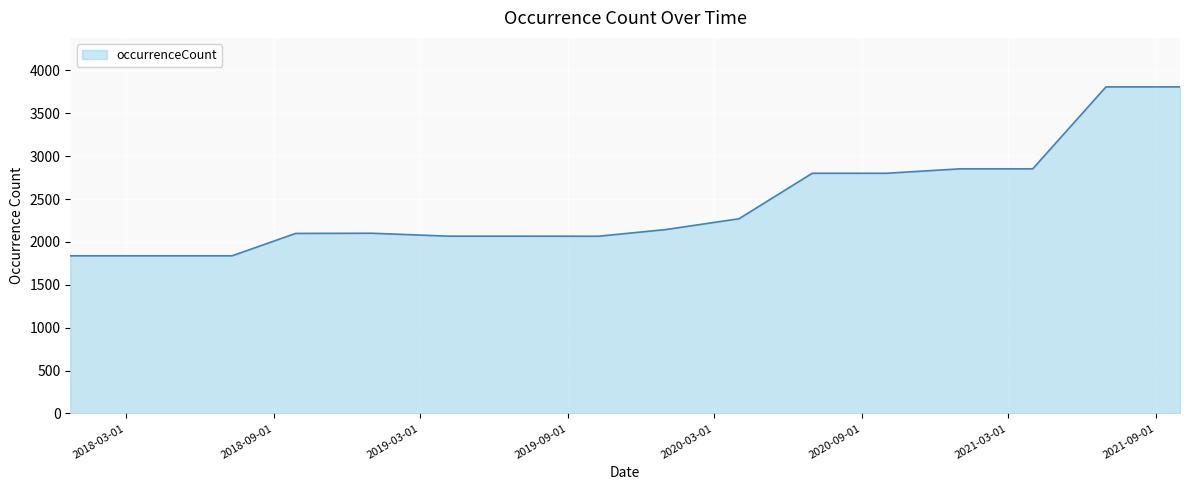

How many distinct data groups are displayed?

1